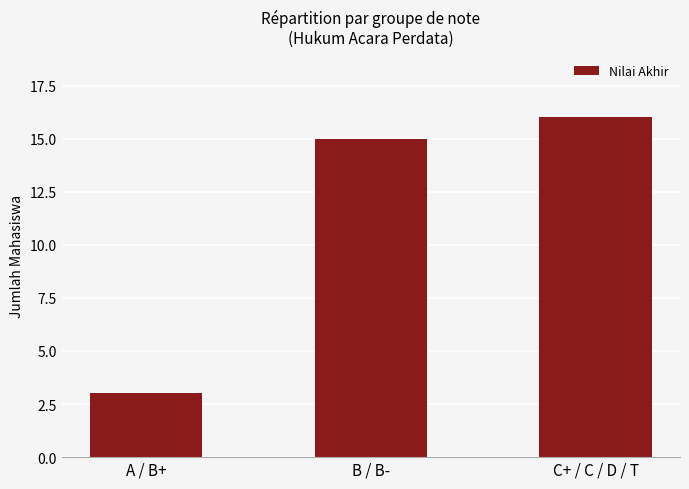

Count the number of data series in this chart.

1